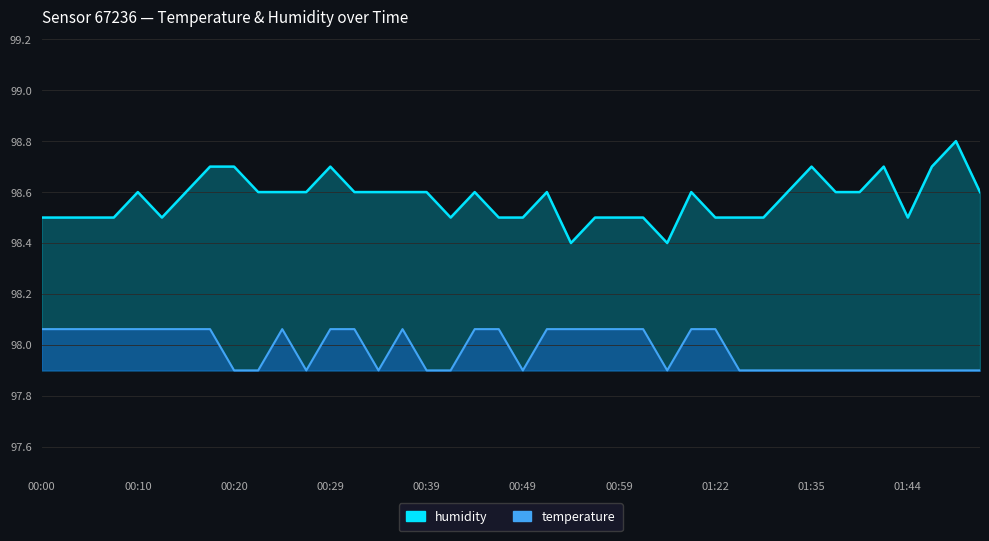

Is it true that temperature equals 33.1 at 00:32?

False